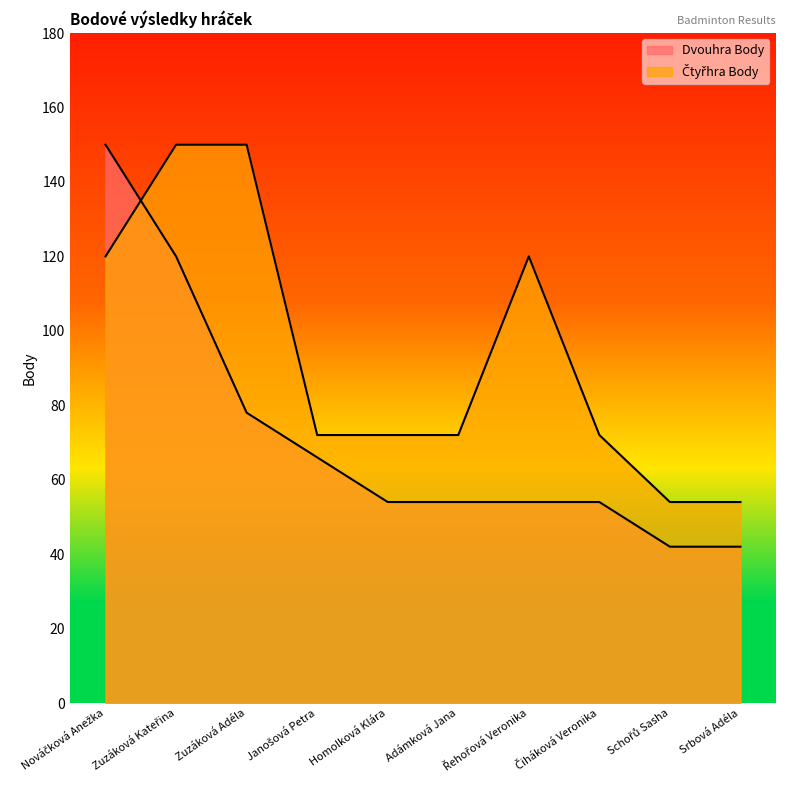

Between Homolková Klára and Schořů Sasha, which series saw the biggest shift?

Čtyřhra Body